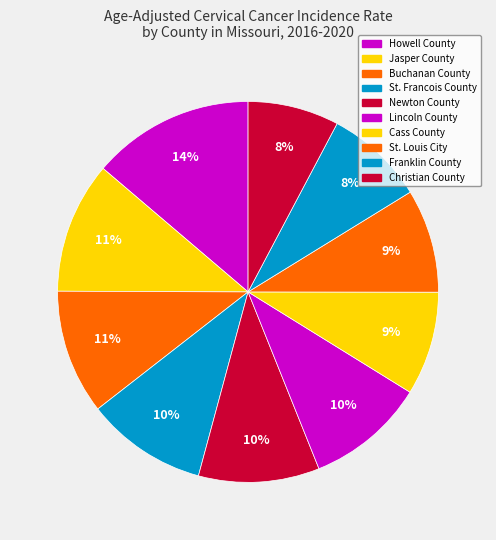

How many slices are in this pie chart?

10